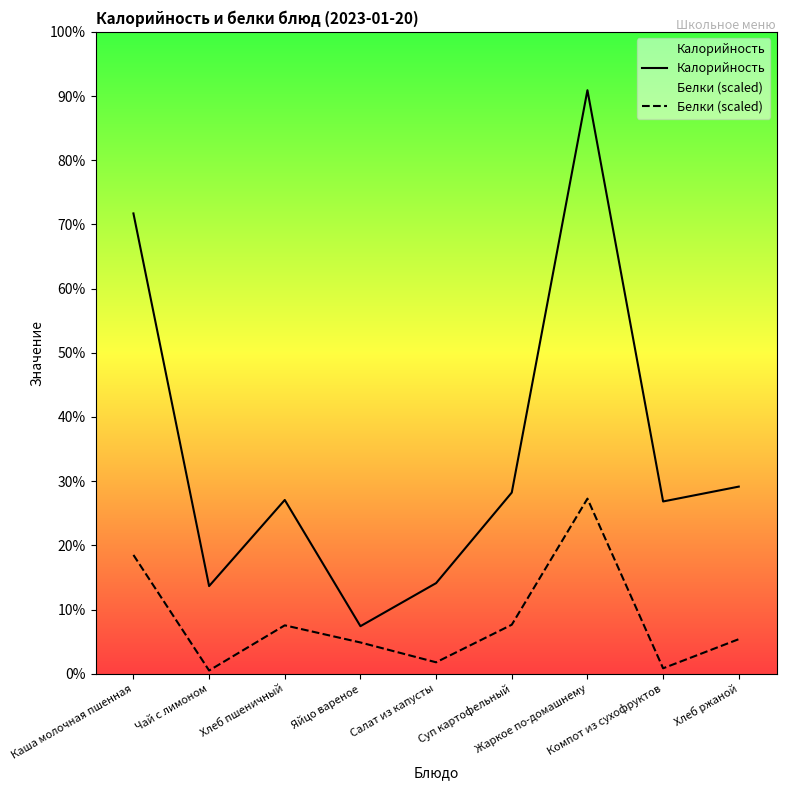

Is it true that Калорийность equals 310.0 at Каша молочная пшенная?

True